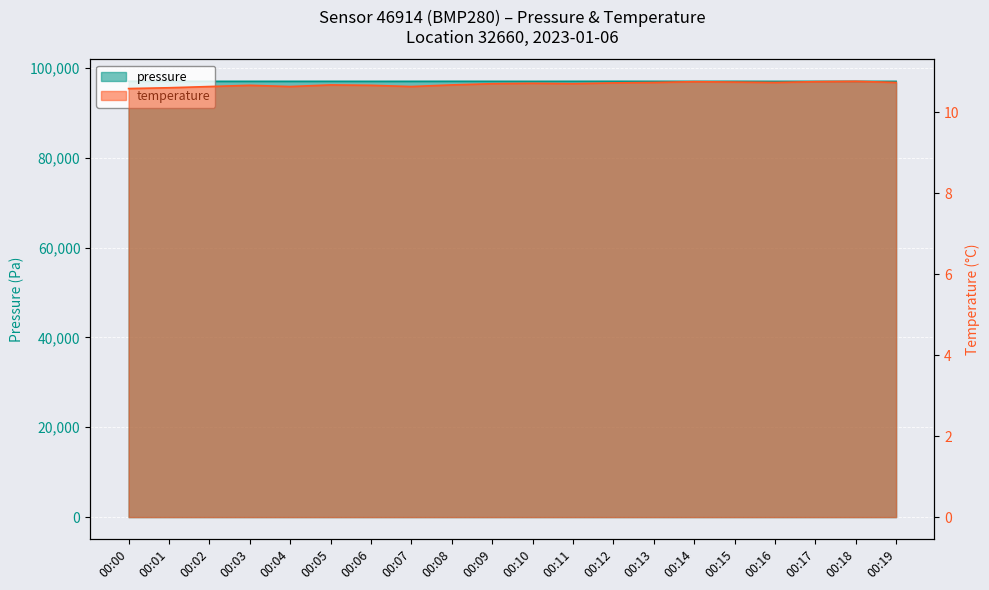

Where is the first local minimum for pressure?

00:03